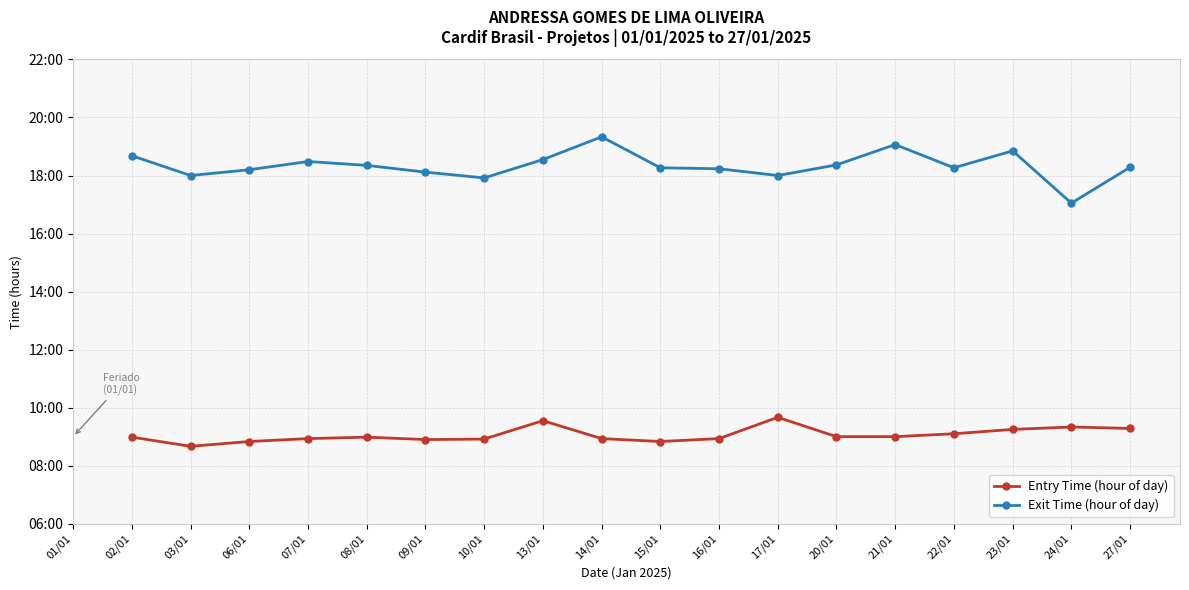

True or false: Exit Time (hour of day) and Entry Time (hour of day) cross at least once.

False